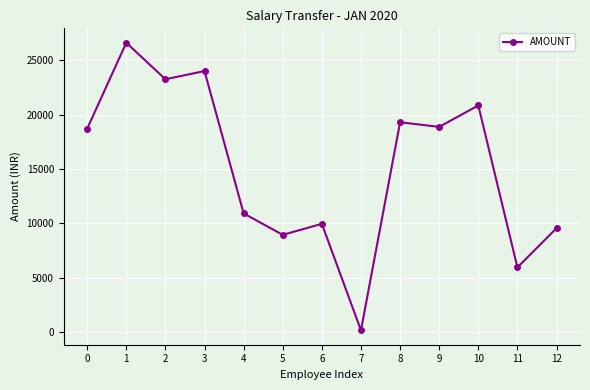

Is it true that the value at 8 is 19294?

True